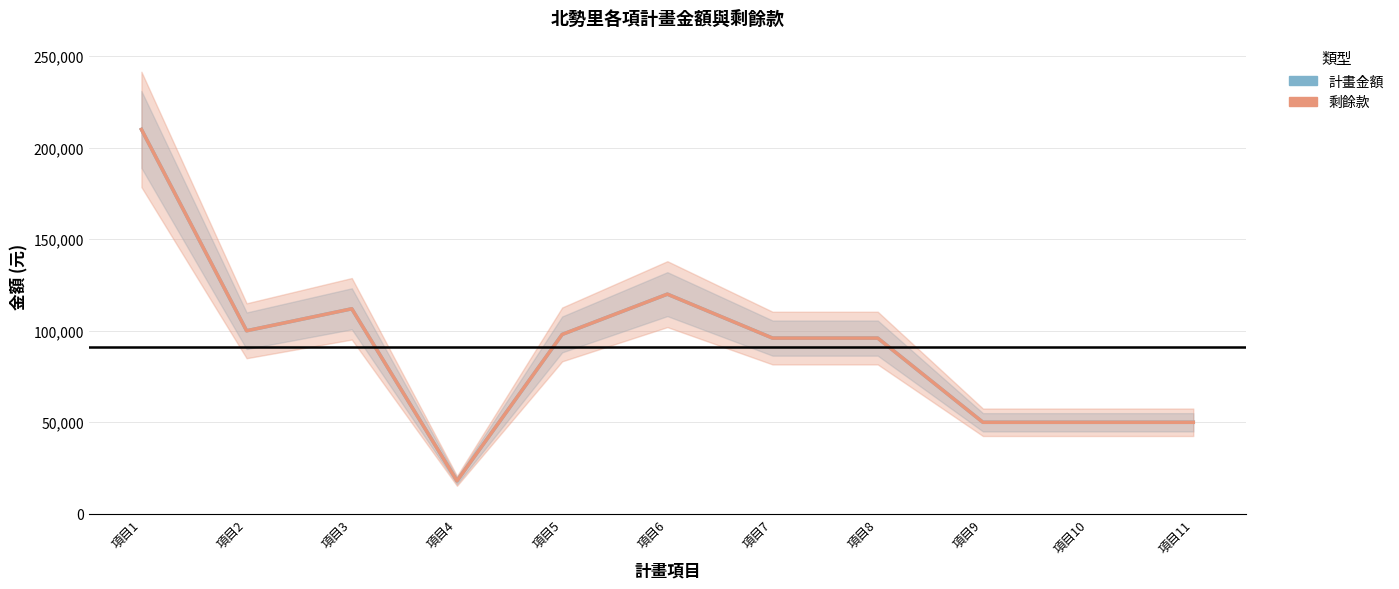

List the labels in order of 計畫金額 value, smallest first.

項目4, 項目9, 項目10, 項目11, 項目7, 項目8, 項目5, 項目2, 項目3, 項目6, 項目1